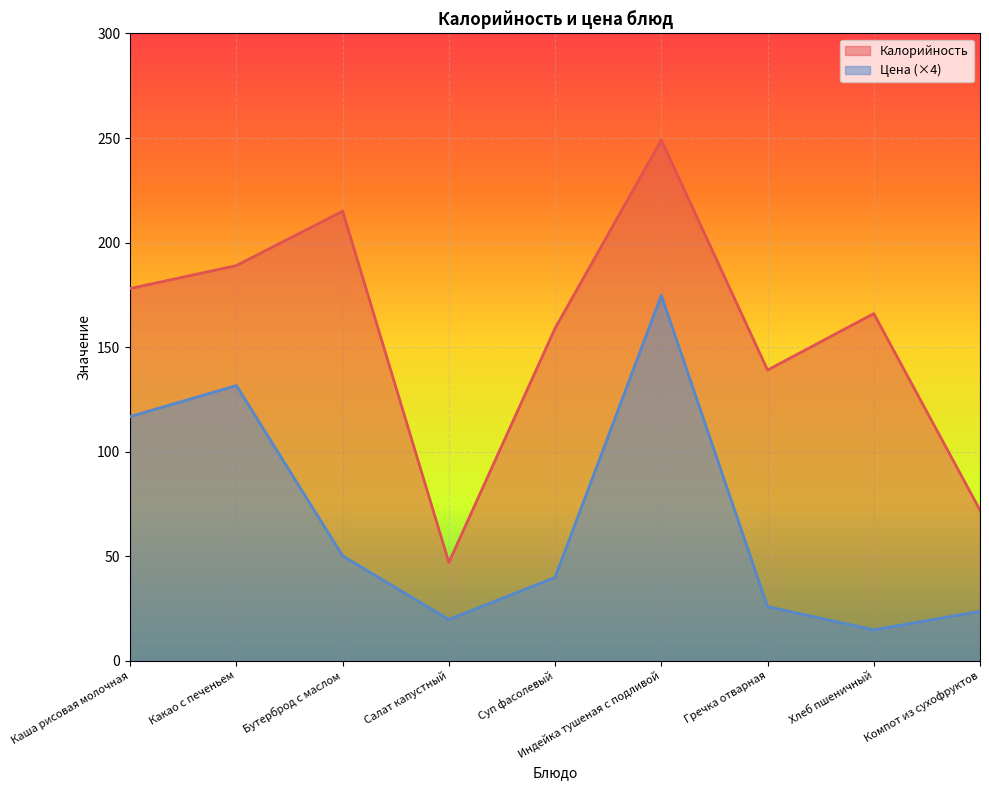

Which category has the highest value in the Цена series?

Индейка тушеная с подливой